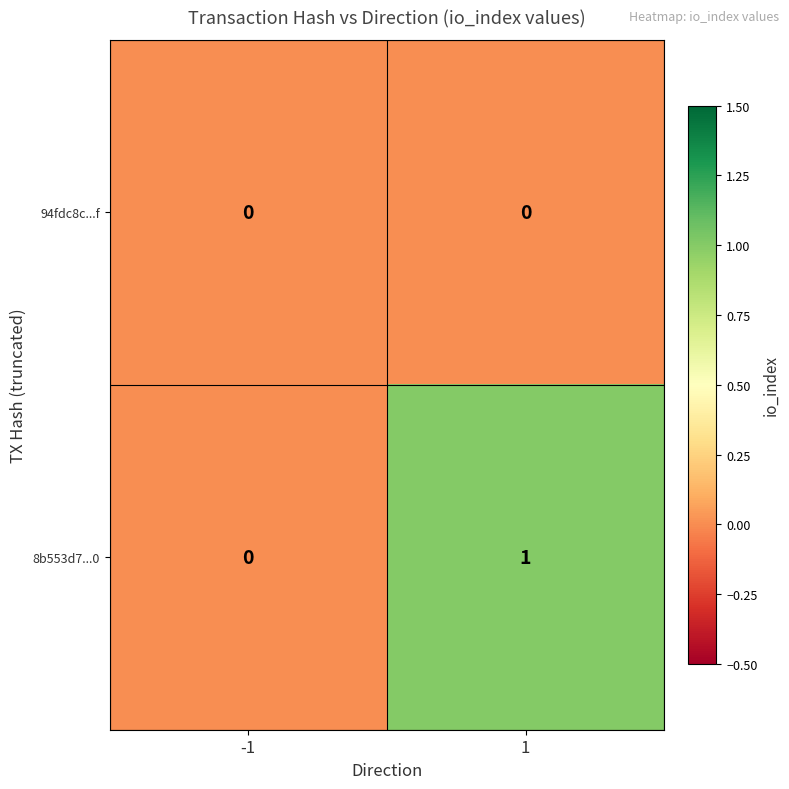

Reading right to left, extract all data points from this chart.

94fdc8c...f: 0	0
8b553d7...0: 1	0